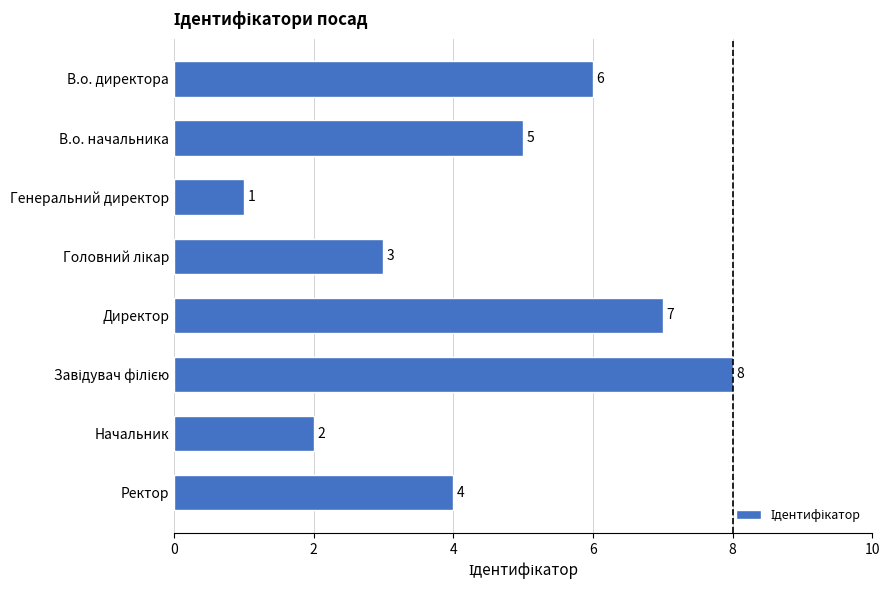

What is the value of the 6th bar from the top?

8